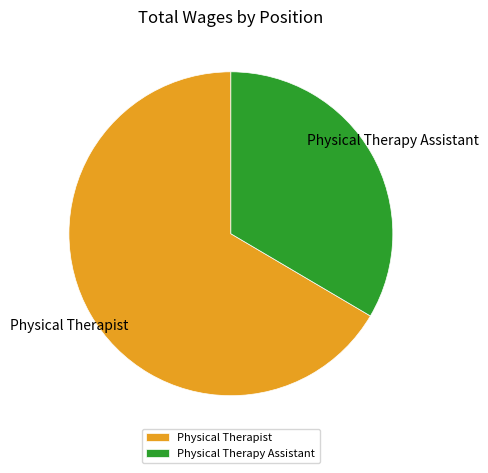

Rank the categories by value from lowest to highest.

Physical Therapy Assistant, Physical Therapist